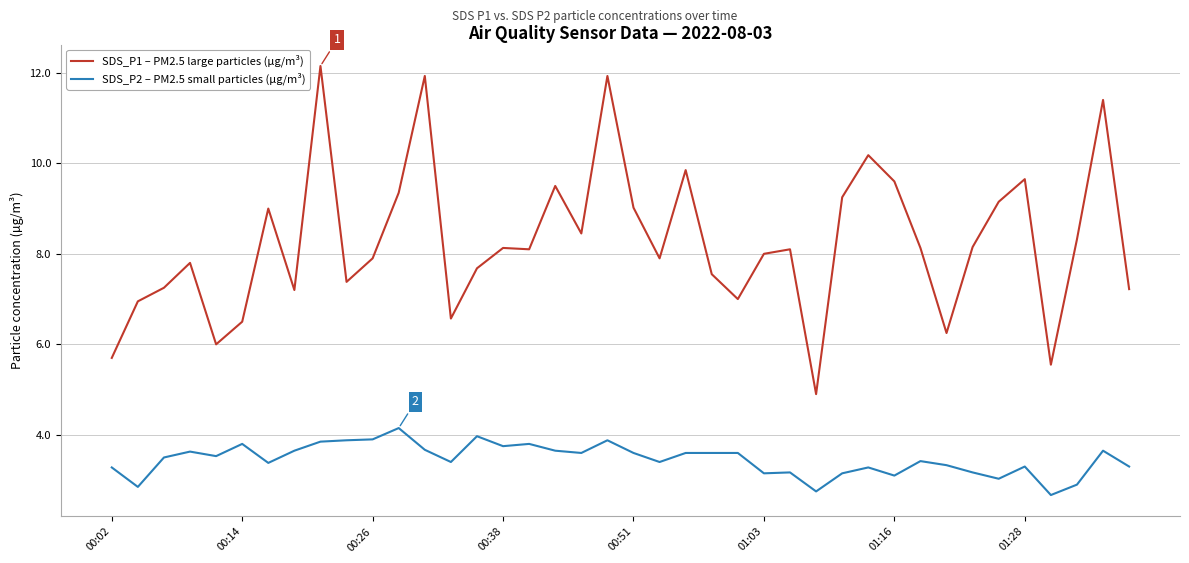

What is the difference between the maximum and second lowest values in the SDS_P2 – PM2.5 small particles (µg/m³) series?

1.4